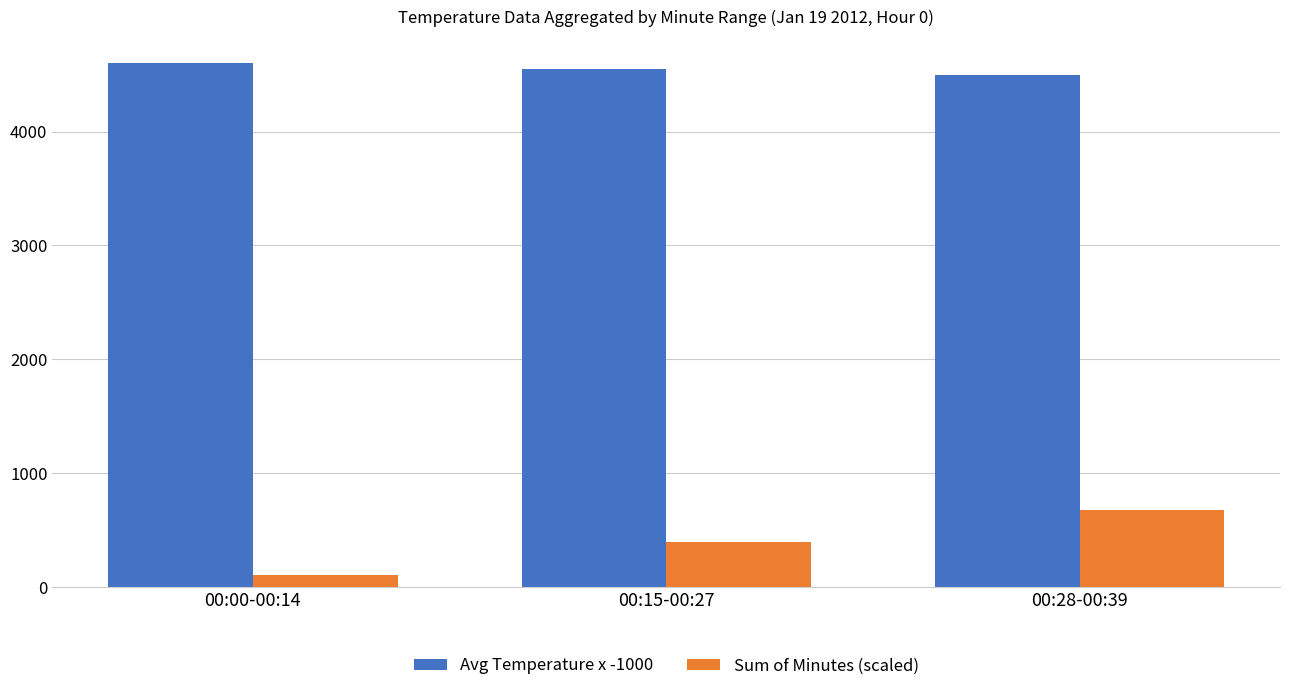

What is the difference between the Sum of Minutes (scaled) values at 00:00-00:14 and 00:15-00:27?

295